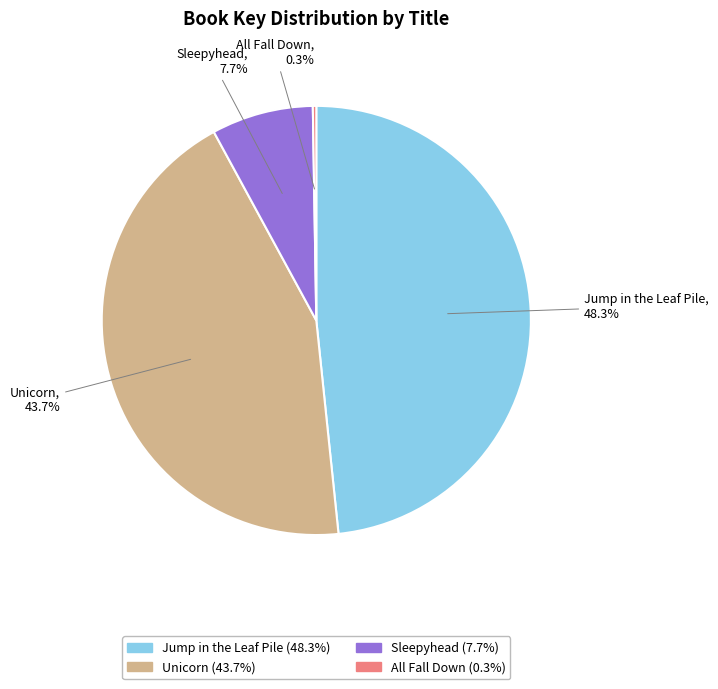

What is the total percentage of Sleepyhead and Unicorn?

51.4%